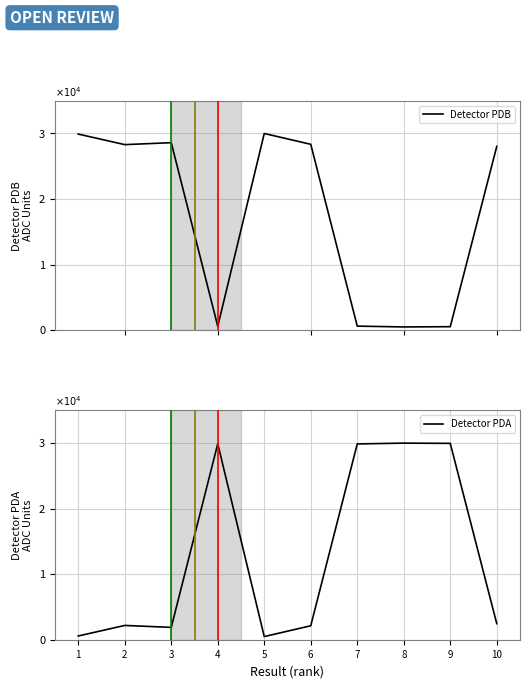

What is the difference between the second highest and minimum values in the Detector PDB series?

29430.8